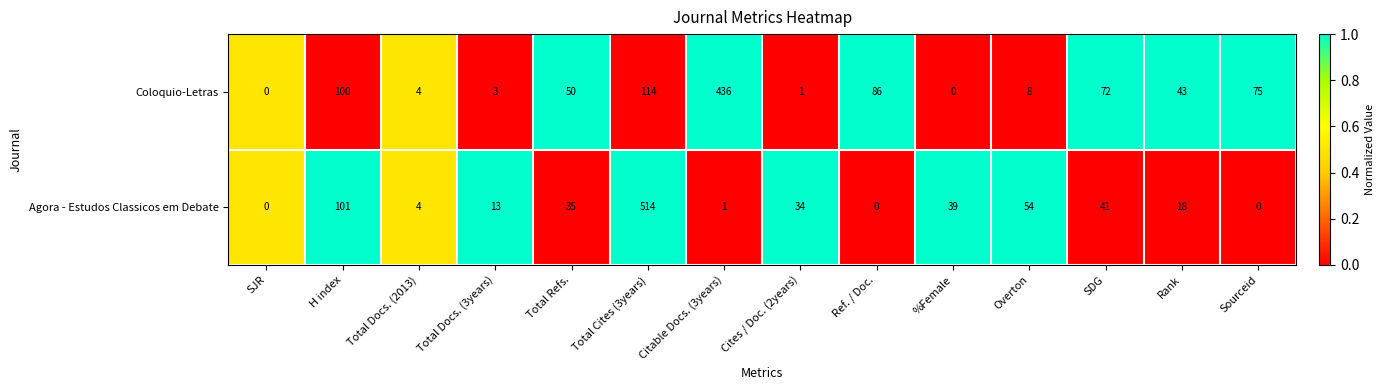

Which series has the largest total across all categories?

Coloquio-Letras